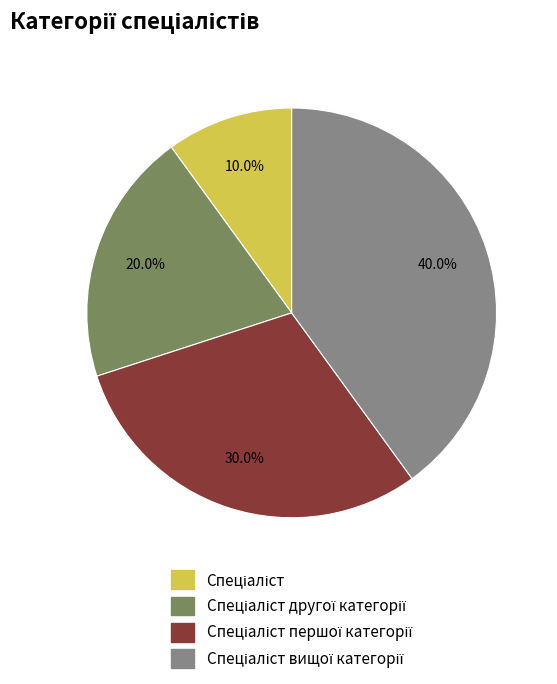

Is there a majority slice in this chart?

No